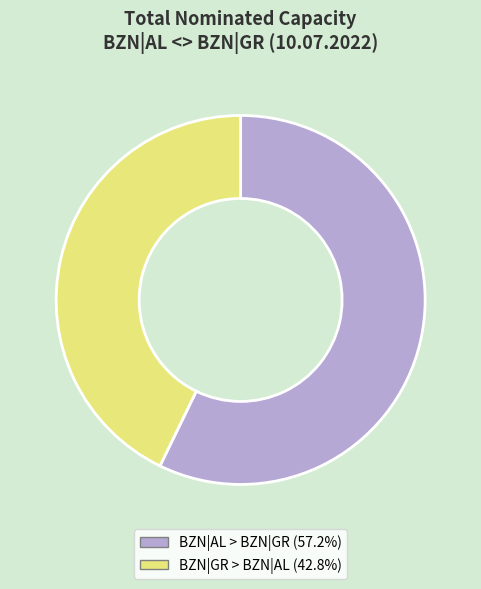

Approximately how many times larger is the value at BZN|GR > BZN|AL compared to BZN|AL > BZN|GR?

0.7